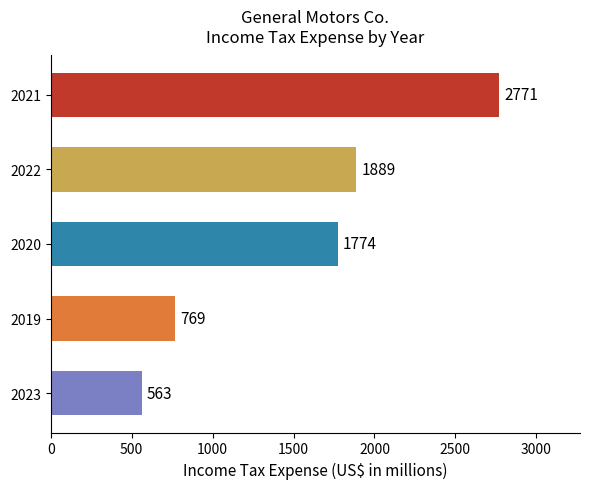

List the labels in order of value, smallest first.

2023, 2019, 2020, 2022, 2021